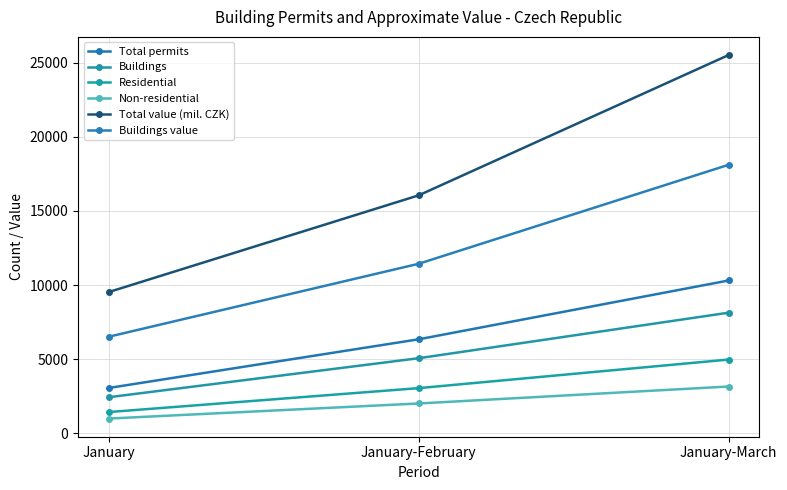

What is the sum of all Residential values?

9469